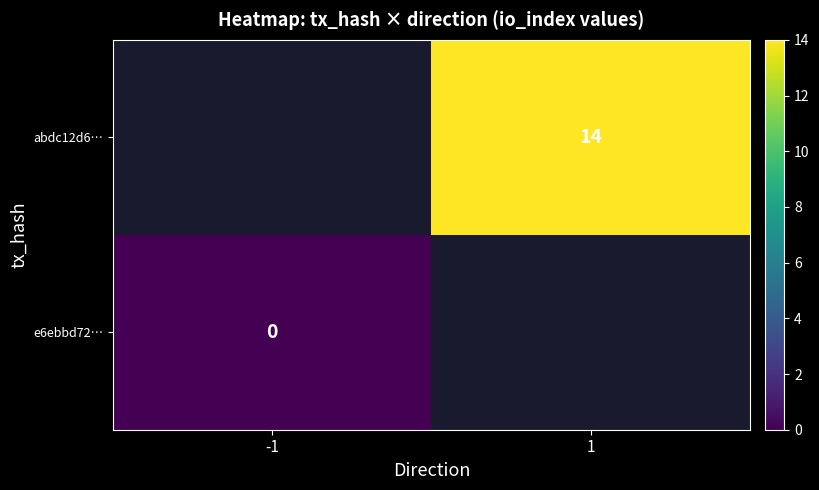

The abdc12d6… series shows 14 at 1. True or false?

True